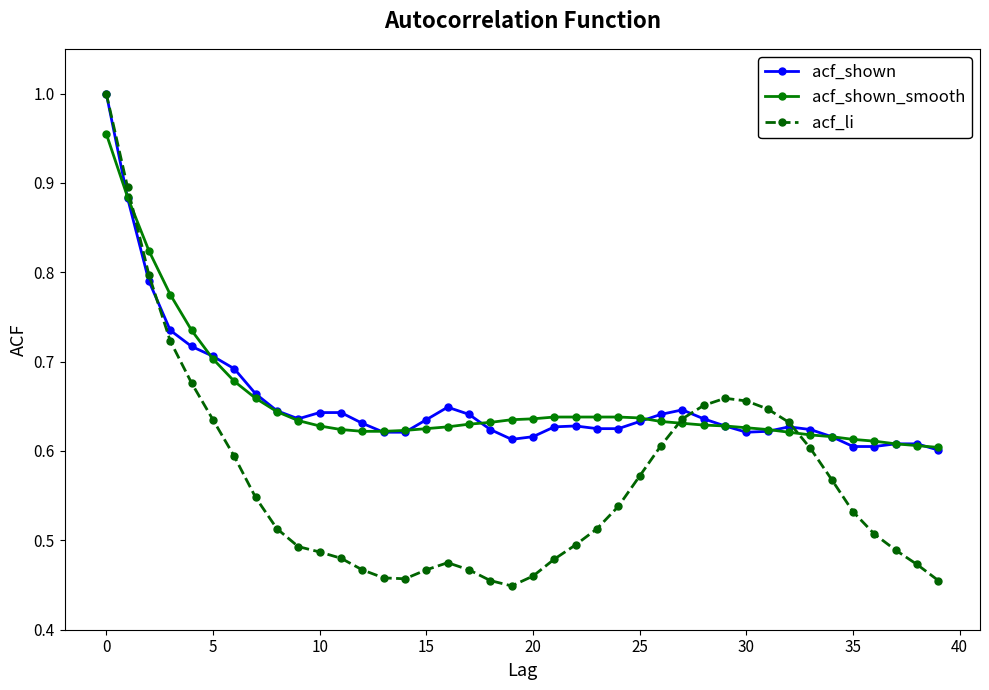

True or false: acf_shown has more than 0 points higher than both neighbors.

True